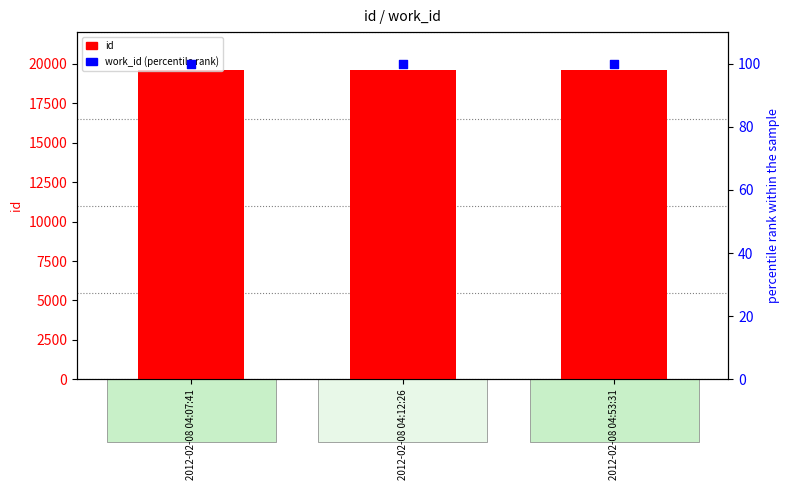

At which category is the sum across all series the highest?

2012-02-08 04:53:31